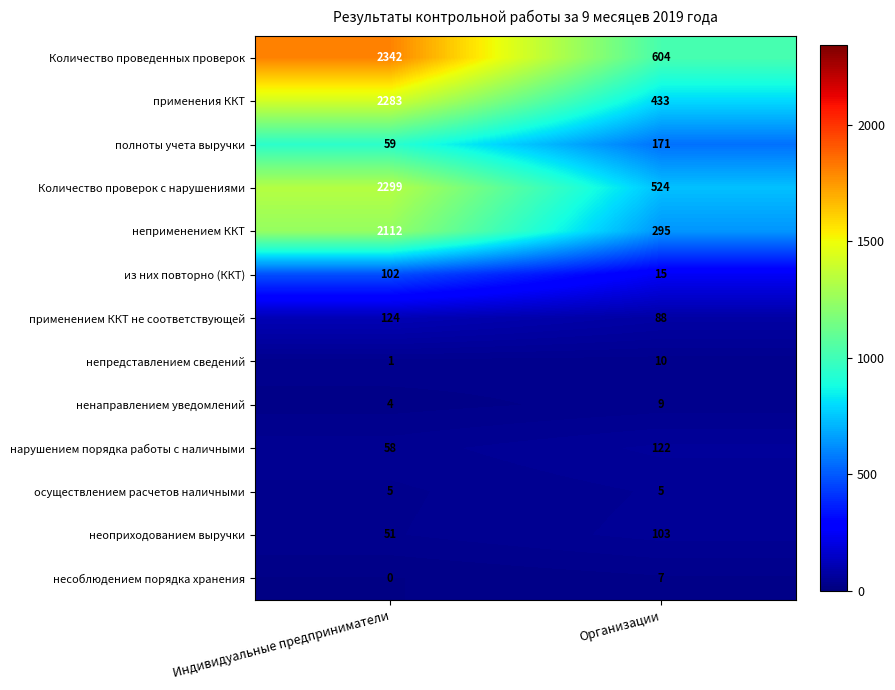

Reading left to right, extract all data points from this chart.

Количество проведенных проверок: Индивидуальные предприниматели=2342	Организации=604
применения ККТ: Индивидуальные предприниматели=2283	Организации=433
полноты учета выручки: Индивидуальные предприниматели=59	Организации=171
Количество проверок с нарушениями: Индивидуальные предприниматели=2299	Организации=524
неприменением ККТ: Индивидуальные предприниматели=2112	Организации=295
из них повторно (ККТ): Индивидуальные предприниматели=102	Организации=15
применением ККТ не соответствующей: Индивидуальные предприниматели=124	Организации=88
непредставлением сведений: Индивидуальные предприниматели=1	Организации=10
ненаправлением уведомлений: Индивидуальные предприниматели=4	Организации=9
нарушением порядка работы с наличными: Индивидуальные предприниматели=58	Организации=122
осуществлением расчетов наличными: Индивидуальные предприниматели=5	Организации=5
неоприходованием выручки: Индивидуальные предприниматели=51	Организации=103
несоблюдением порядка хранения: Индивидуальные предприниматели=0	Организации=7